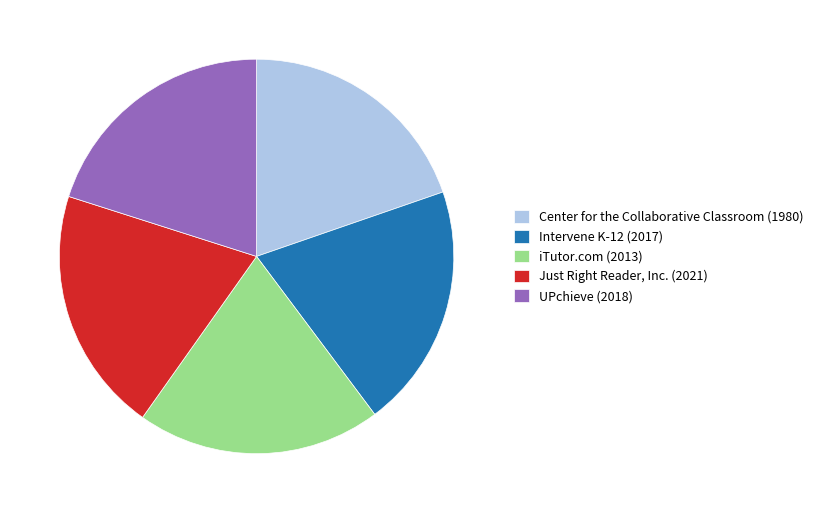

Is Intervene K-12 (2017) the majority of the pie?

No